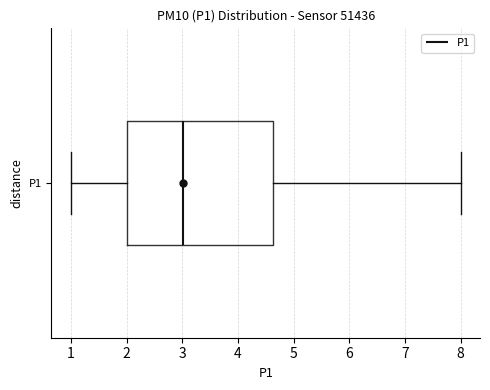

Transcribe this box plot: give where the median line is, the range the box spans, and where the two whiskers end, as read against the x-axis. The values are not printed on the chart, so give them approximately, as read against the axis.

median 3.0, box 2.0 to 4.6, whiskers 1.0 to 8.0